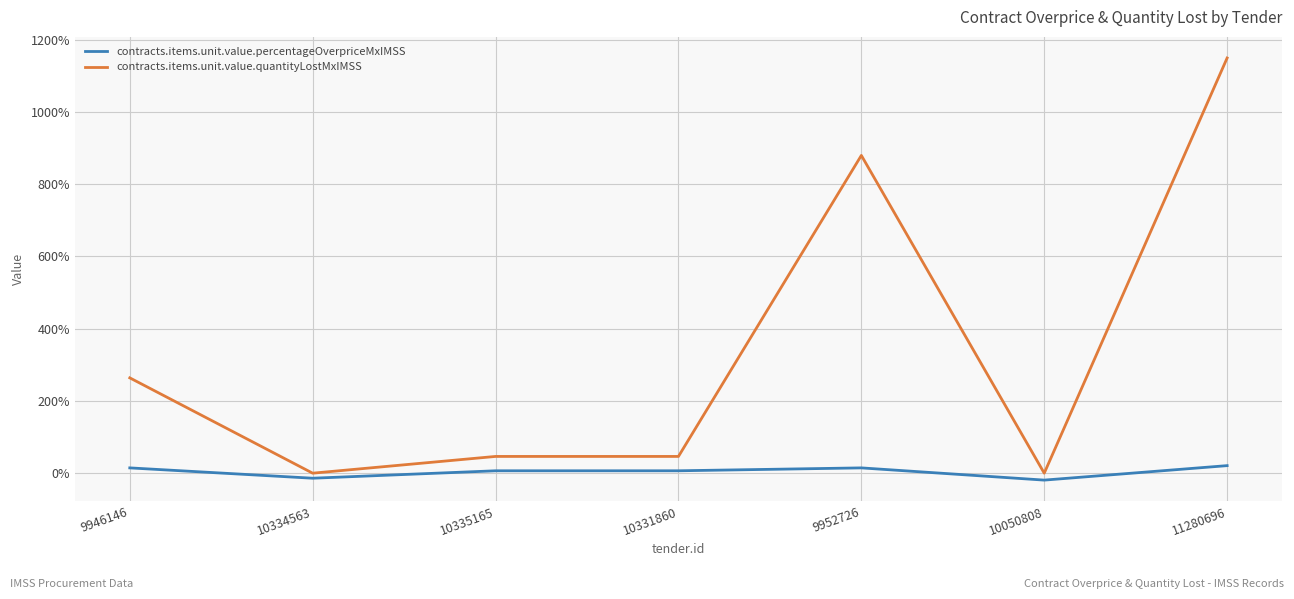

Reading left to right, list all the values displayed in this chart.

contracts.items.unit.value.percentageOverpriceMxIMSS: 0.1	-0.1	0.1	0.1	0.1	-0.2	0.2
contracts.items.unit.value.quantityLostMxIMSS: 2.6	0.0	0.5	0.5	8.8	0.0	11.5